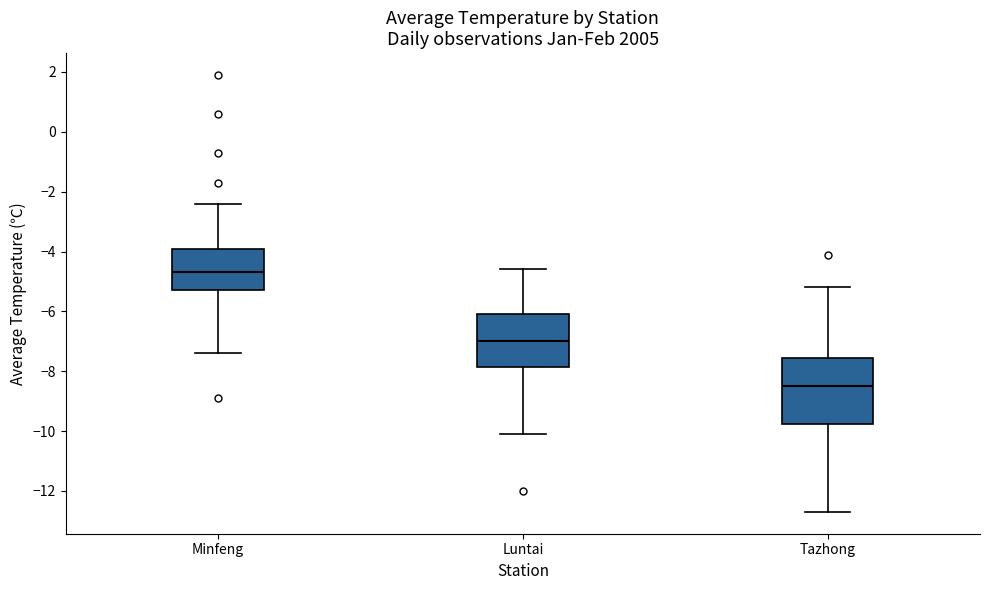

Which box's median line is the lowest?

Tazhong